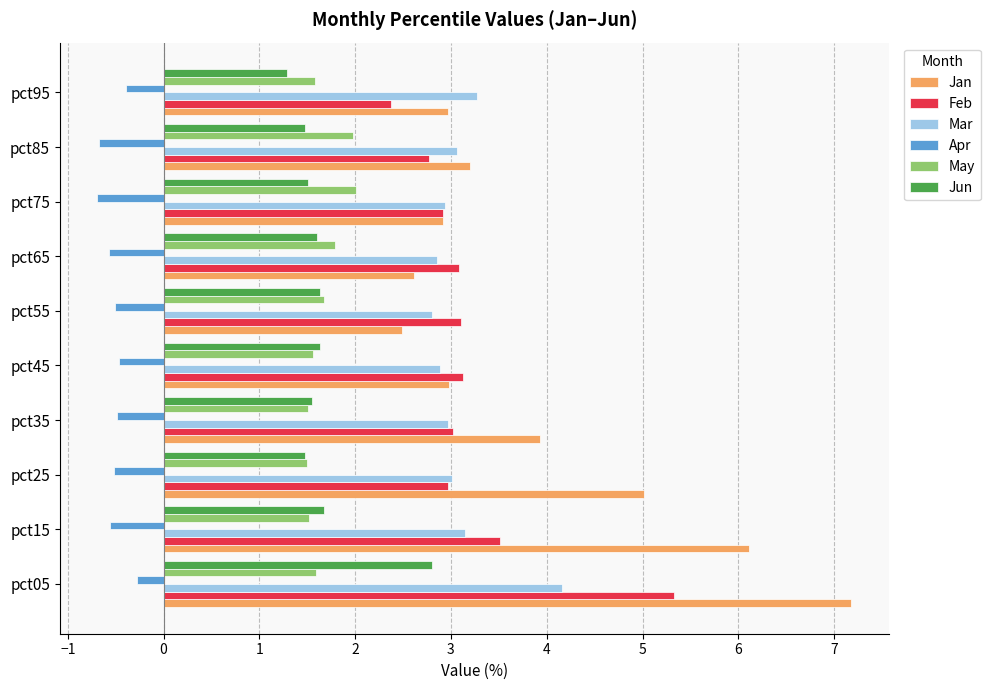

List the series in order of their peak value, highest first.

Jan, Feb, Mar, Jun, May, Apr